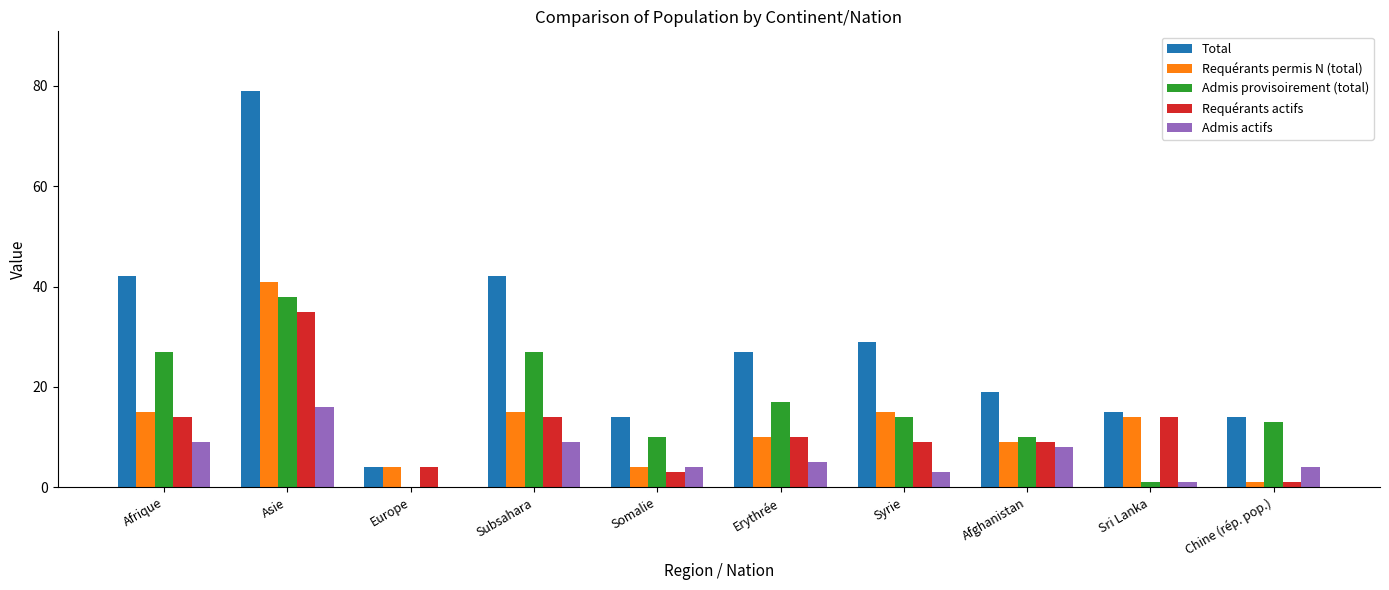

The value of Requérants actifs at Asie is 35. True or false?

True